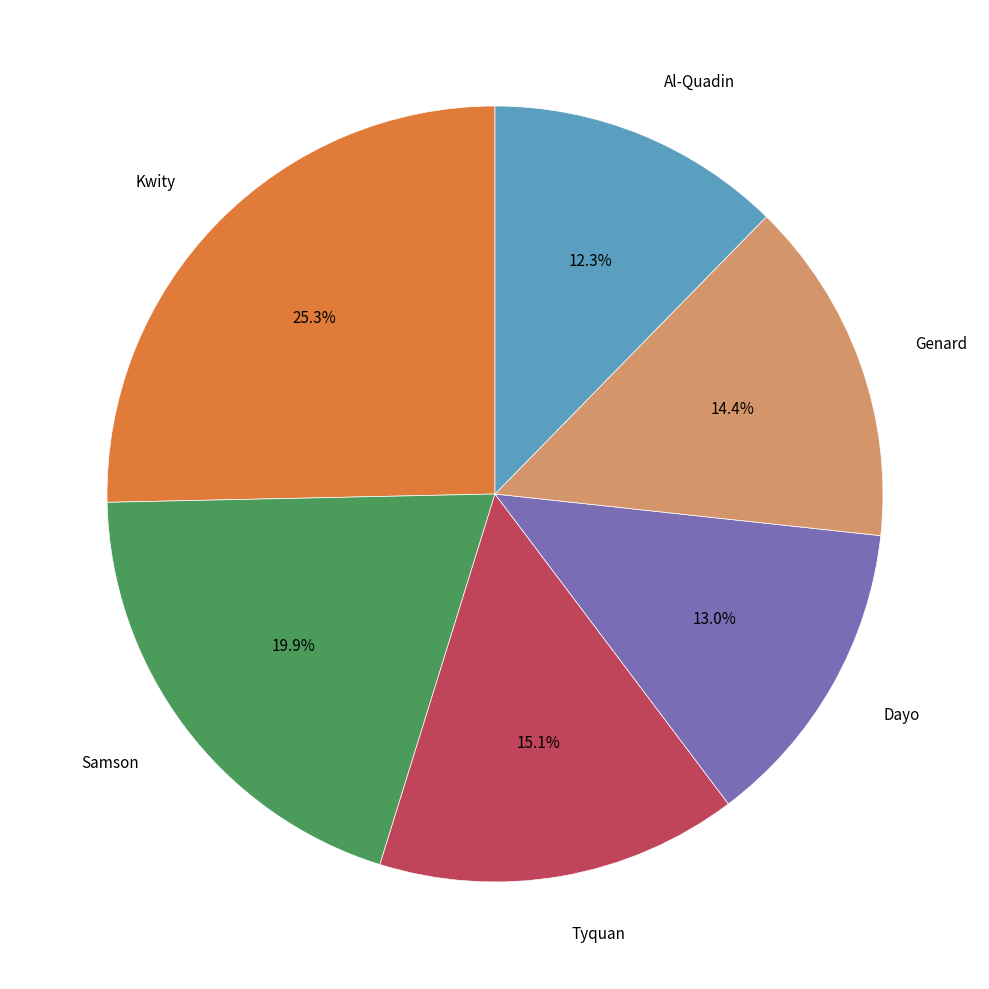

Does any single category account for the majority?

No